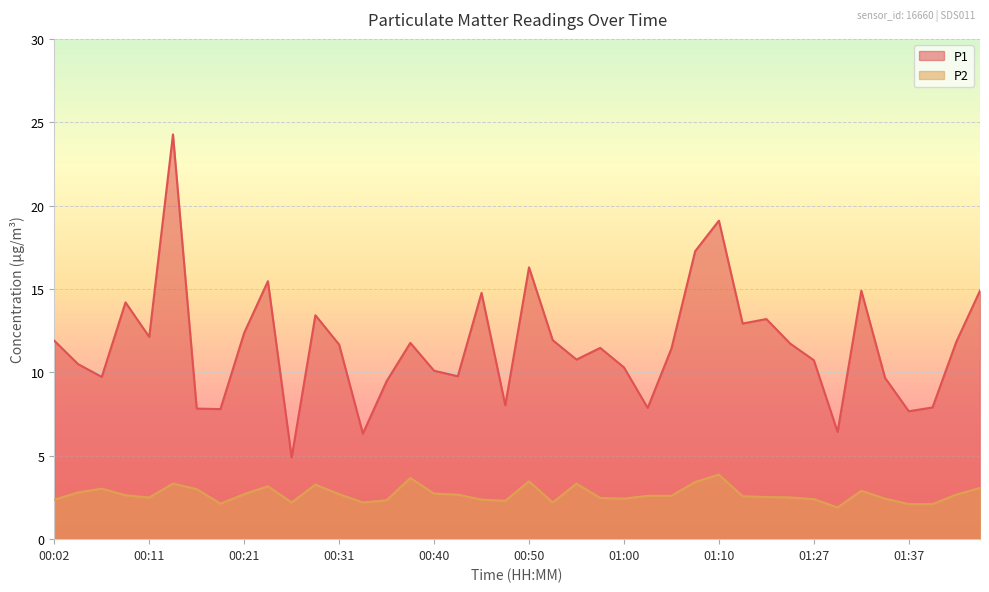

Where is the first local maximum for P2?

00:07